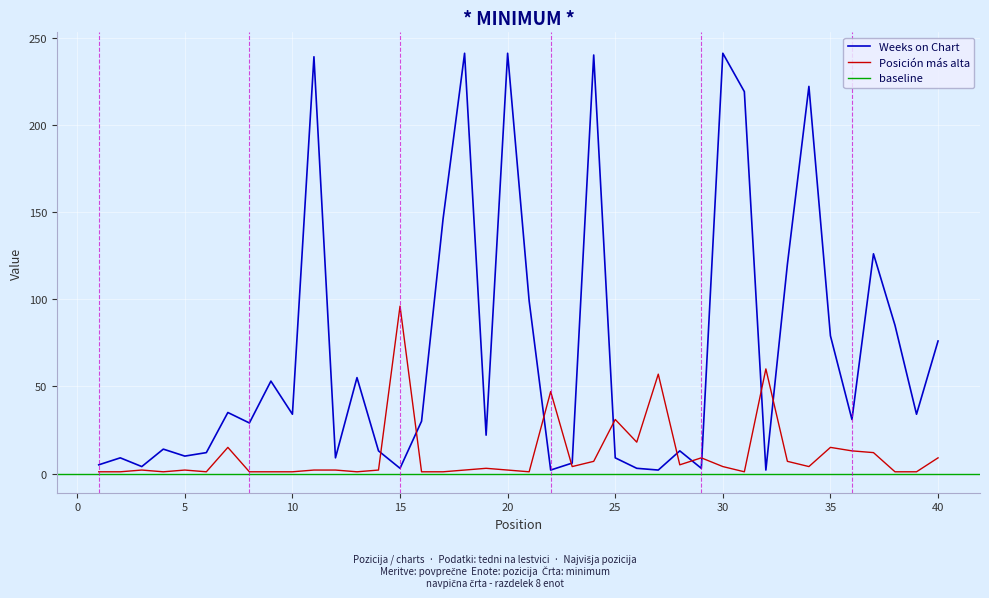

Reading right to left, what are all the values shown in this chart?

Weeks on Chart: 40=76	39=34	38=85	37=126	36=31	35=79	34=222	33=120	32=2	31=219	30=241	29=3	28=13	27=2	26=3	25=9	24=240	23=6	22=2	21=99	20=241	19=22	18=241	17=146	16=30	15=3	14=13	13=55	12=9	11=239	10=34	9=53	8=29	7=35	6=12	5=10	4=14	3=4	2=9	1=5
Posición más alta: 40=9	39=1	38=1	37=12	36=13	35=15	34=4	33=7	32=60	31=1	30=4	29=9	28=5	27=57	26=18	25=31	24=7	23=4	22=47	21=1	20=2	19=3	18=2	17=1	16=1	15=96	14=2	13=1	12=2	11=2	10=1	9=1	8=1	7=15	6=1	5=2	4=1	3=2	2=1	1=1